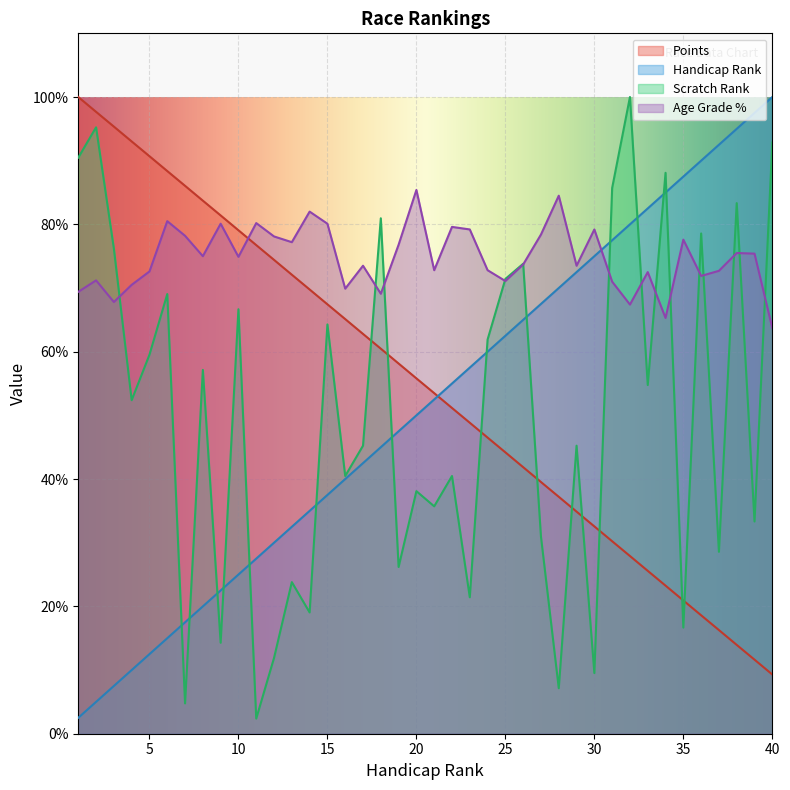

Which series has the largest range (max minus min)?

Scratch Rank